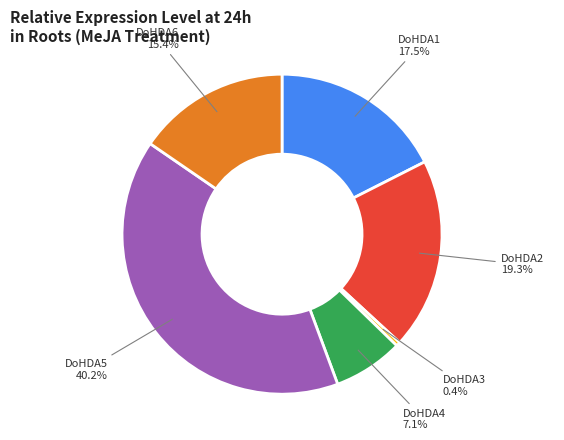

Between DoHDA5 and DoHDA4, which is larger?

DoHDA5